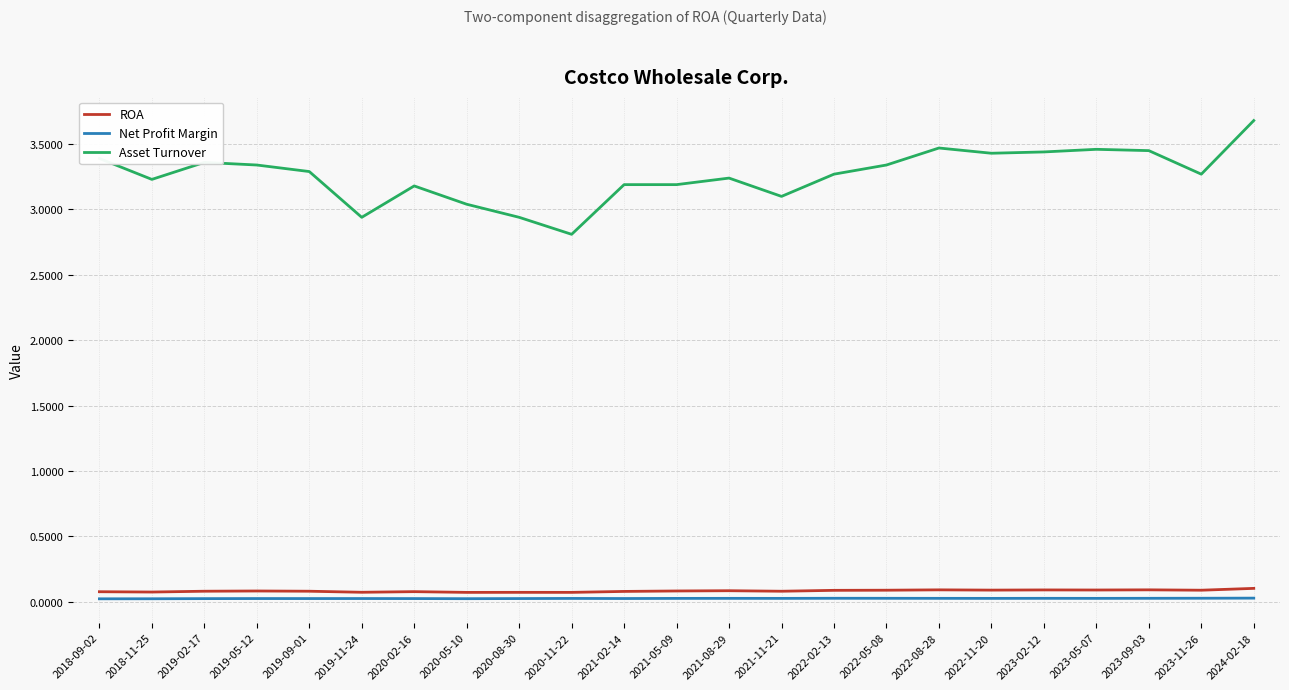

Is it true that ROA equals 0.1 at 2019-09-01?

True